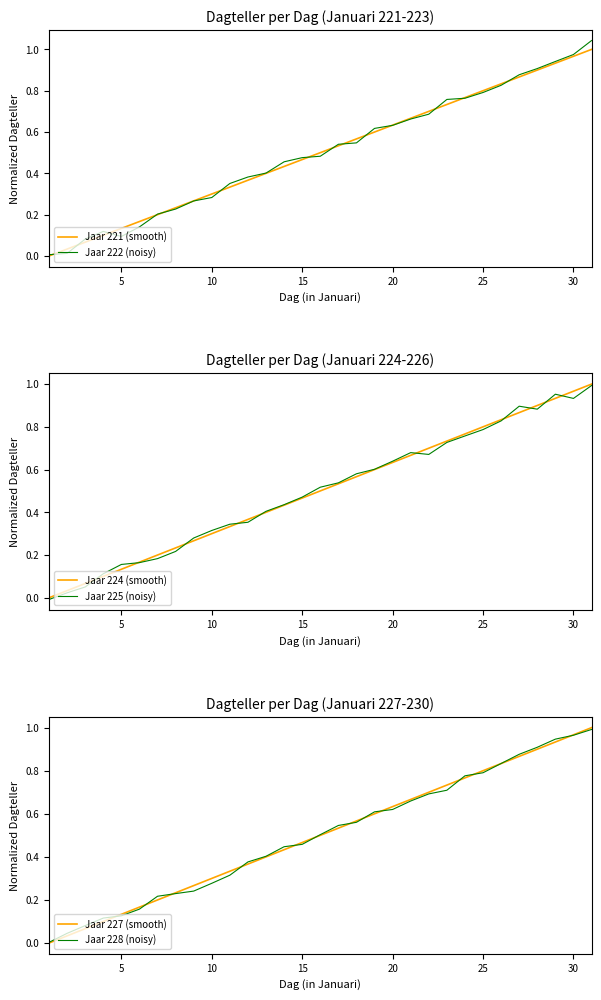

Reading right to left, list all the values displayed in this chart.

Jaar 221 (smooth): 1.0	1.0	0.9	0.9	0.9	0.8	0.8	0.8	0.7	0.7	0.7	0.6	0.6	0.6	0.5	0.5	0.5	0.4	0.4	0.4	0.3	0.3	0.3	0.2	0.2	0.2	0.1	0.1	0.1	0.0	0.0
Jaar 222 (noisy): 1.0	1.0	0.9	0.9	0.9	0.8	0.8	0.8	0.8	0.7	0.7	0.6	0.6	0.5	0.5	0.5	0.5	0.5	0.4	0.4	0.4	0.3	0.3	0.2	0.2	0.1	0.1	0.1	0.1	0.0	0.0
Jaar 224 (smooth): 1.0	1.0	0.9	0.9	0.9	0.8	0.8	0.8	0.7	0.7	0.7	0.6	0.6	0.6	0.5	0.5	0.5	0.4	0.4	0.4	0.3	0.3	0.3	0.2	0.2	0.2	0.1	0.1	0.1	0.0	0.0
Jaar 225 (noisy): 1.0	0.9	1.0	0.9	0.9	0.8	0.8	0.8	0.7	0.7	0.7	0.6	0.6	0.6	0.5	0.5	0.5	0.4	0.4	0.4	0.3	0.3	0.3	0.2	0.2	0.2	0.2	0.1	0.1	0.0	-0.0
Jaar 227 (smooth): 1.0	1.0	0.9	0.9	0.9	0.8	0.8	0.8	0.7	0.7	0.7	0.6	0.6	0.6	0.5	0.5	0.5	0.4	0.4	0.4	0.3	0.3	0.3	0.2	0.2	0.2	0.1	0.1	0.1	0.0	0.0
Jaar 228 (noisy): 1.0	1.0	0.9	0.9	0.9	0.8	0.8	0.8	0.7	0.7	0.7	0.6	0.6	0.6	0.5	0.5	0.5	0.4	0.4	0.4	0.3	0.3	0.2	0.2	0.2	0.2	0.1	0.1	0.1	0.0	0.0